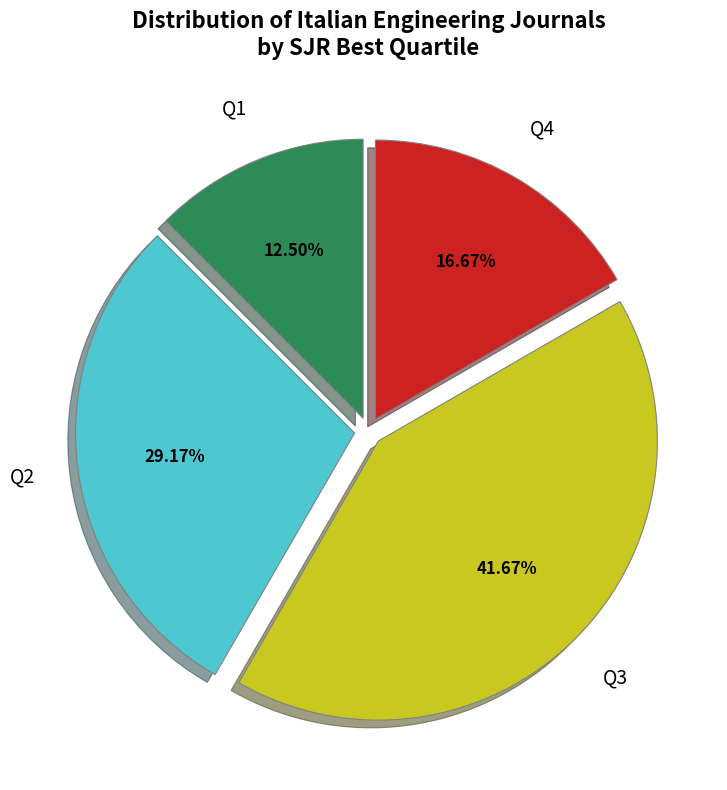

To the nearest percent, what is the combined percentage of Q3 and Q1?

54%